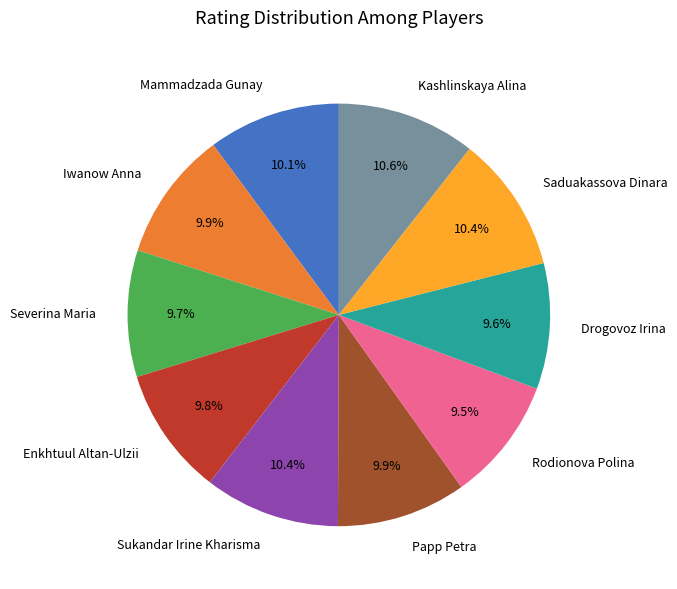

To the nearest percent, what is the combined percentage of Papp Petra and Severina Maria?

20%